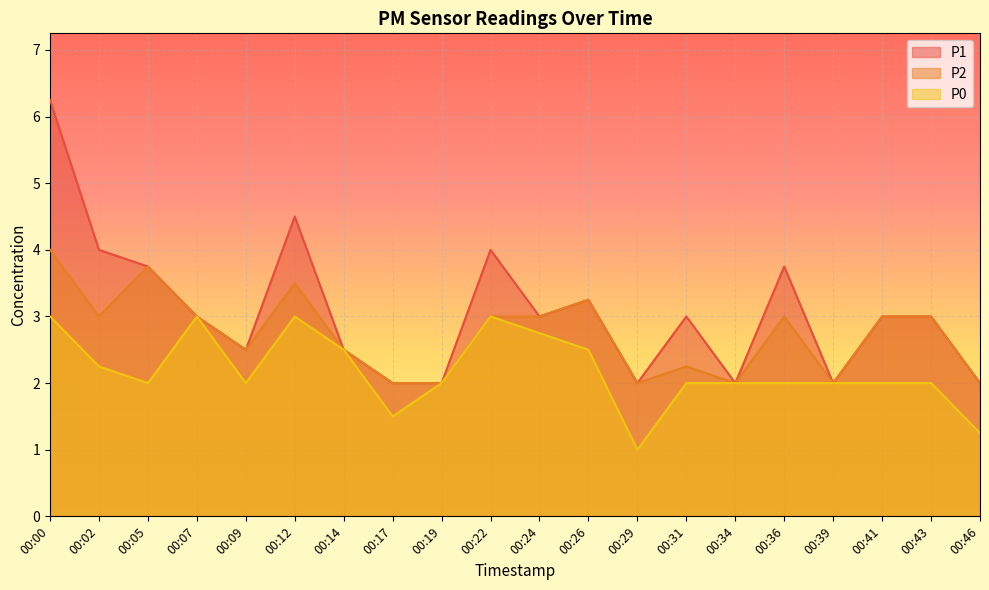

At which category is the sum across all series the highest?

00:00